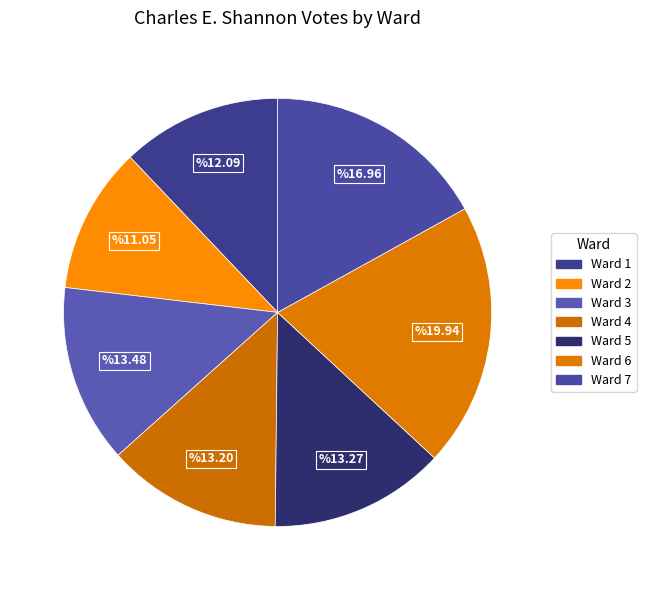

What percentage is the Ward 2 slice, to the nearest percent?

11%